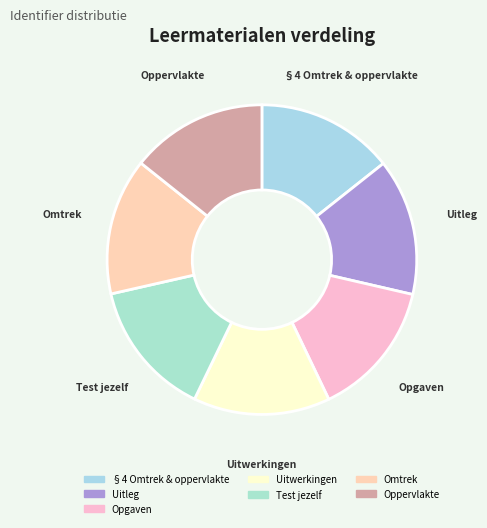

What is the ratio of the value at Oppervlakte to the value at Omtrek?

1.0